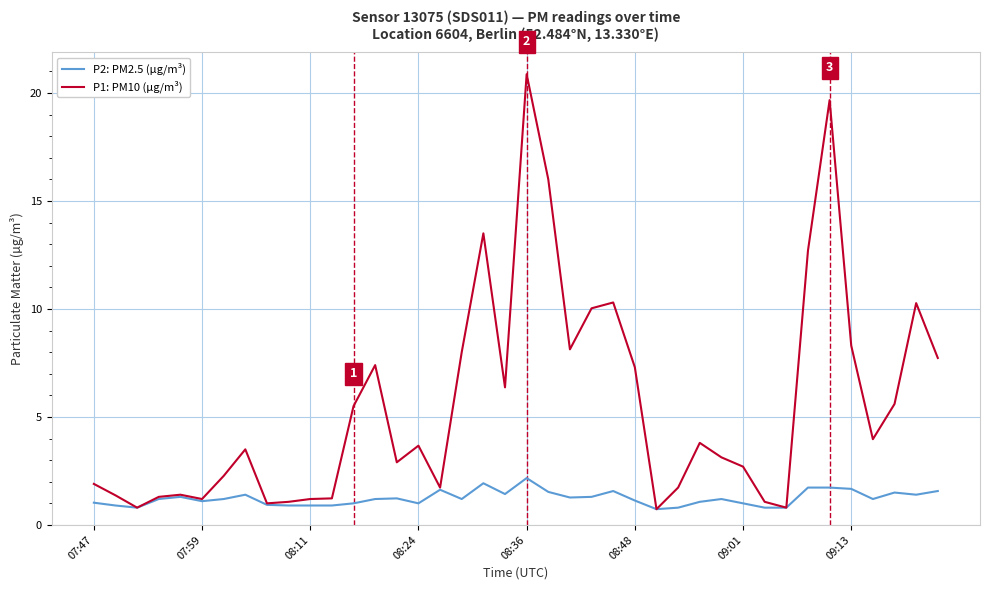

What is the greatest value displayed?

20.9